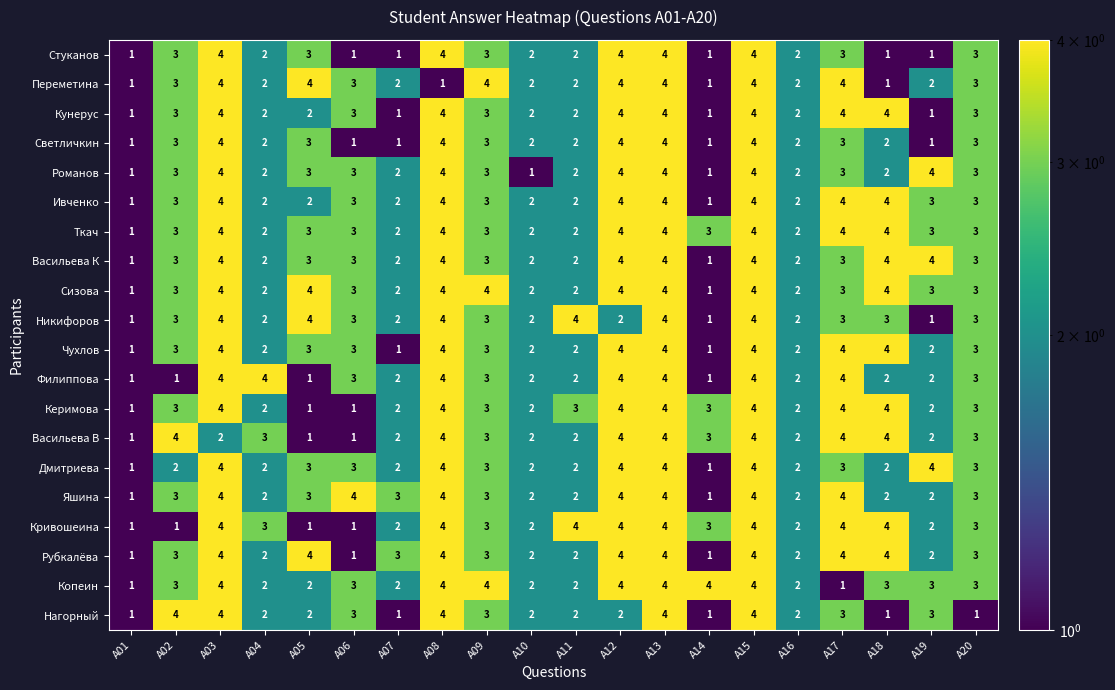

The Нагорный series shows 2 at A05. True or false?

True